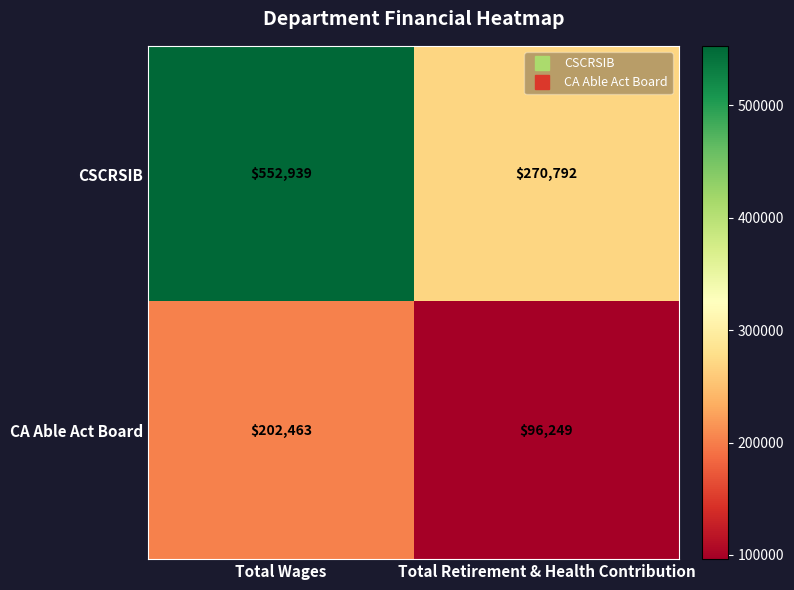

What is the sum of the CA Able Act Board values at Total Wages and Total Retirement & Health Contribution?

298712